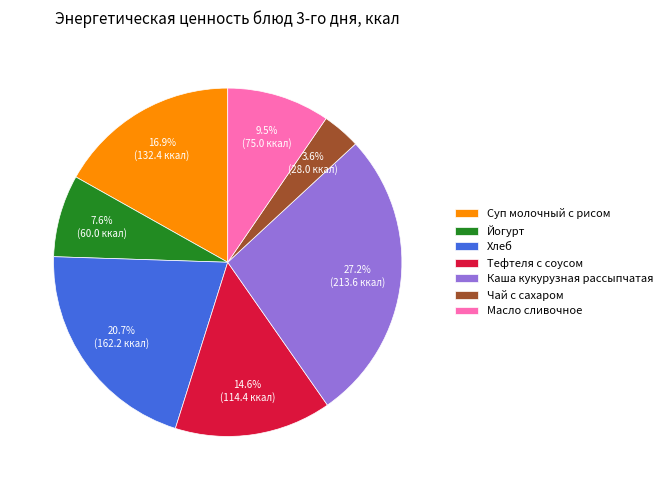

Is Тефтеля с соусом the majority of the pie?

No